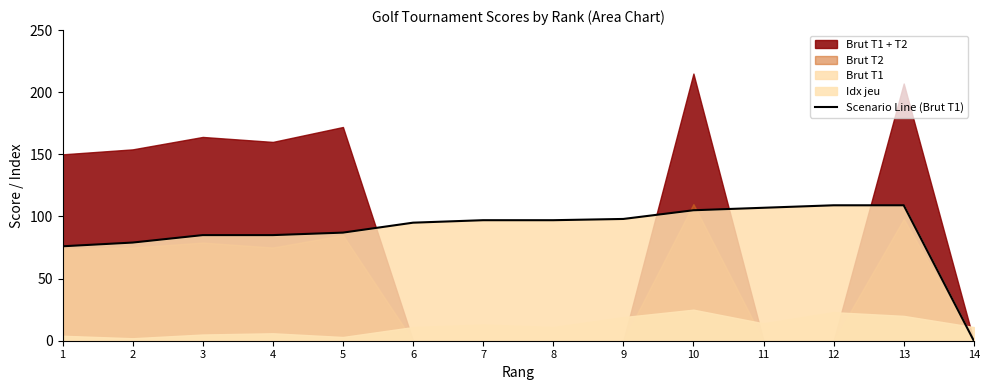

The value at 4 is 85. True or false?

True